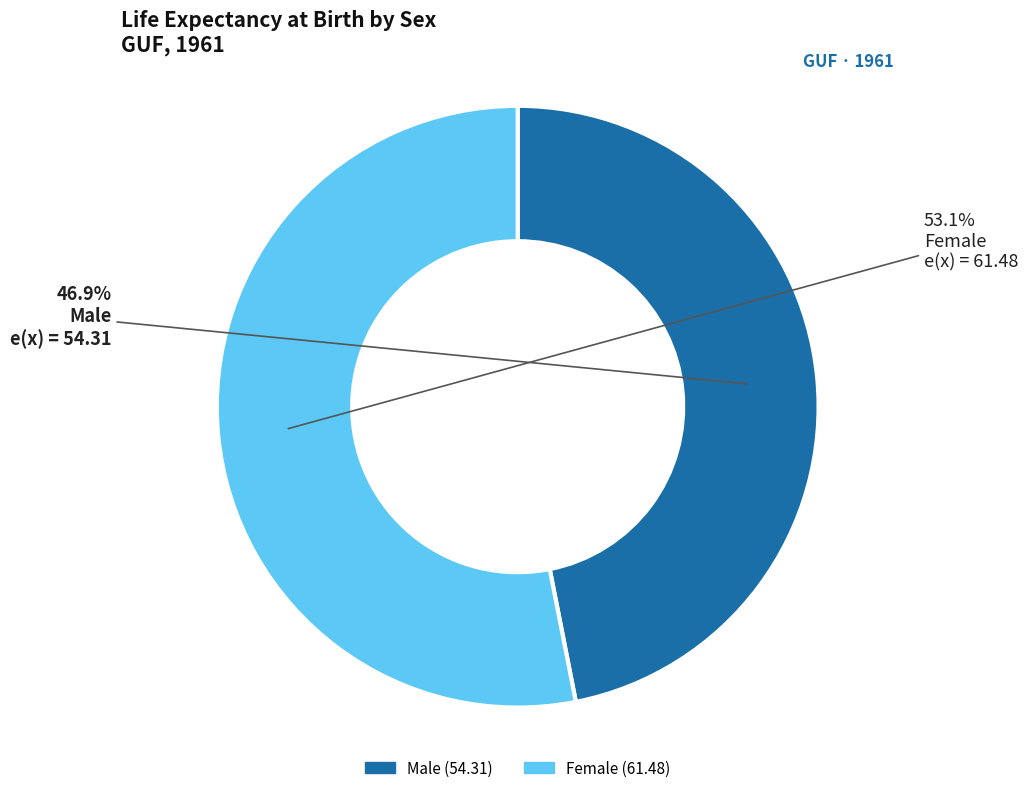

Is the sum of Female and Male greater than half?

Yes